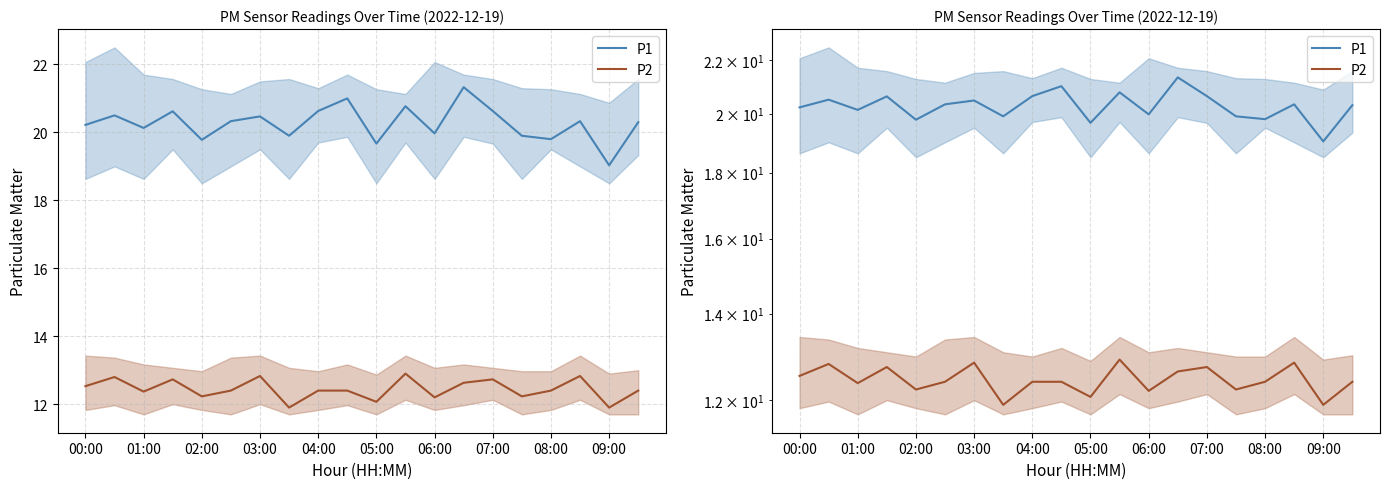

In P1, how many points are higher than both neighbors (excluding endpoints)?

7